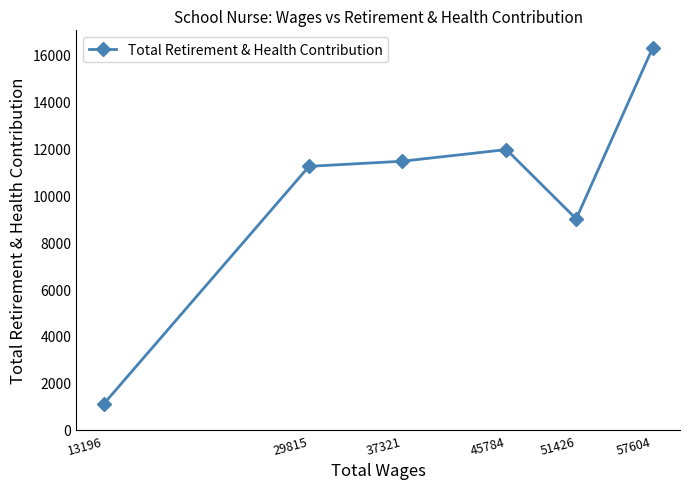

Reading left to right, what are all the values shown in this chart?

13196=1101	29815=11222	37321=11438	45784=11935	51426=8985	57604=16253